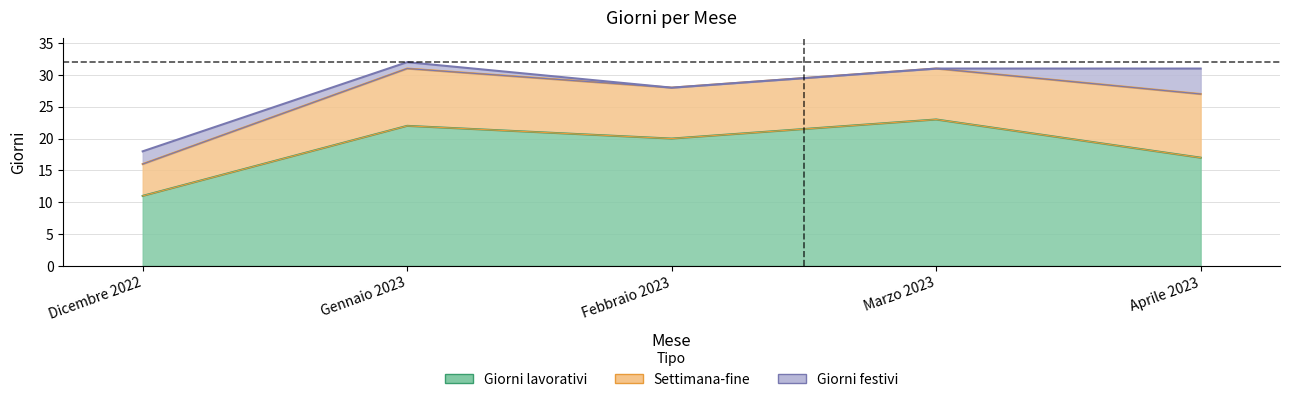

What is the difference between the highest and lowest values at Gennaio 2023?

21